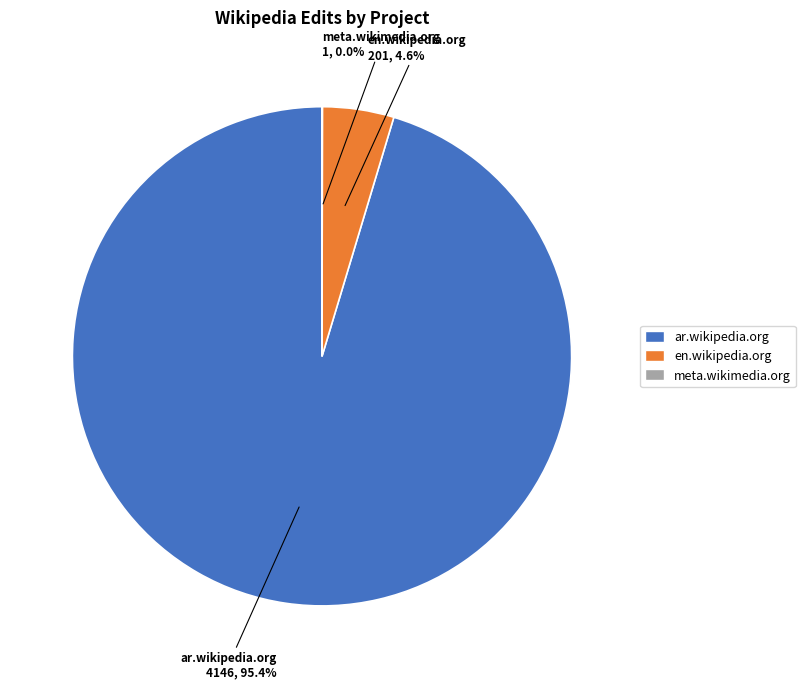

What is the largest slice in the pie chart?

ar.wikipedia.org